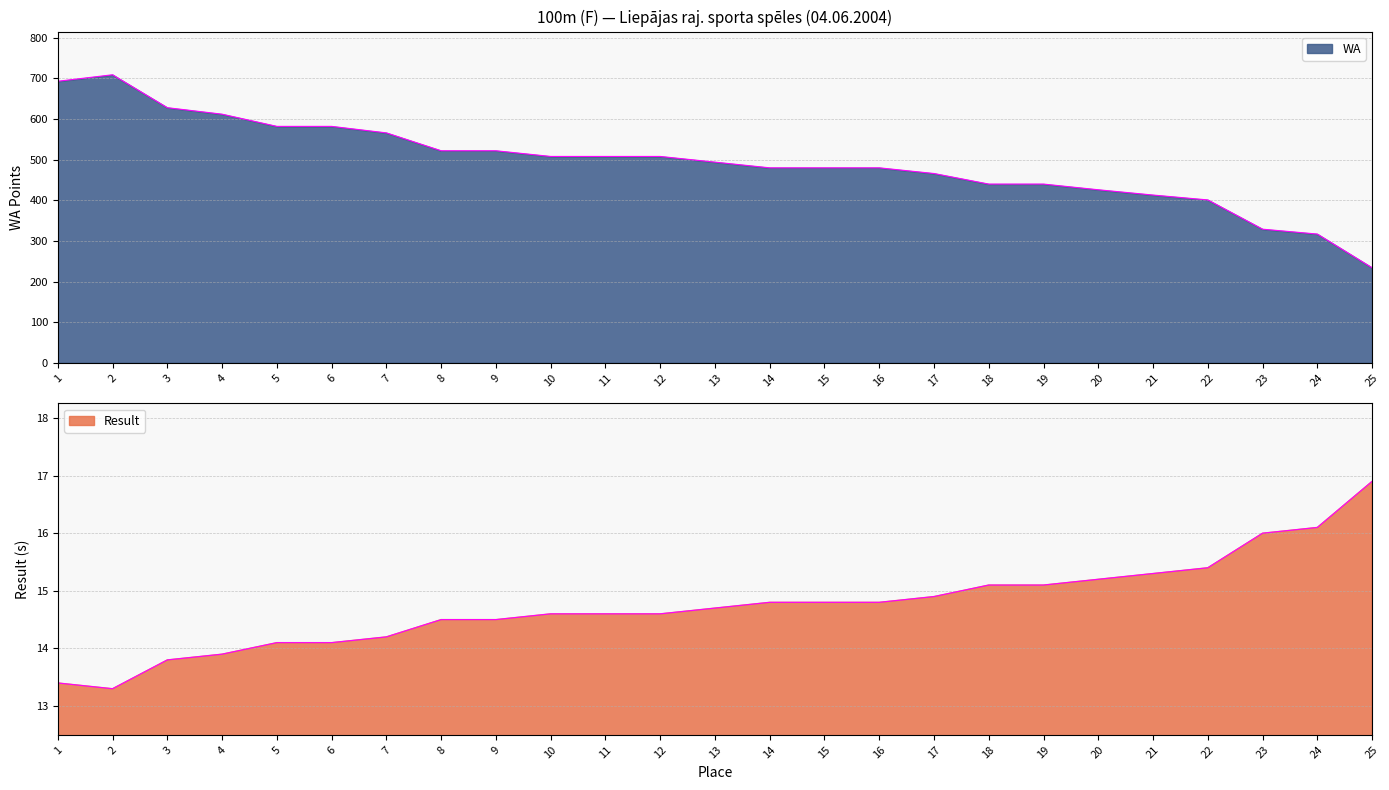

What is the sum of all Result values?

368.7